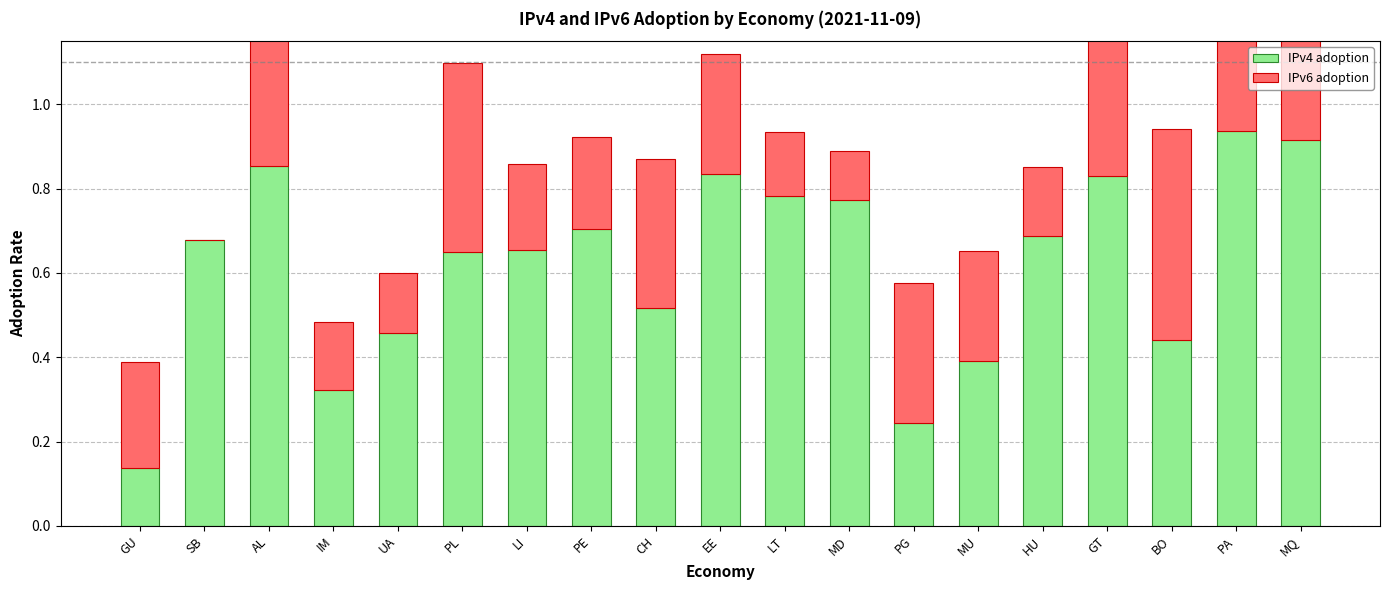

What is the sum of the IPv6 adoption values at PL and GU?

0.7